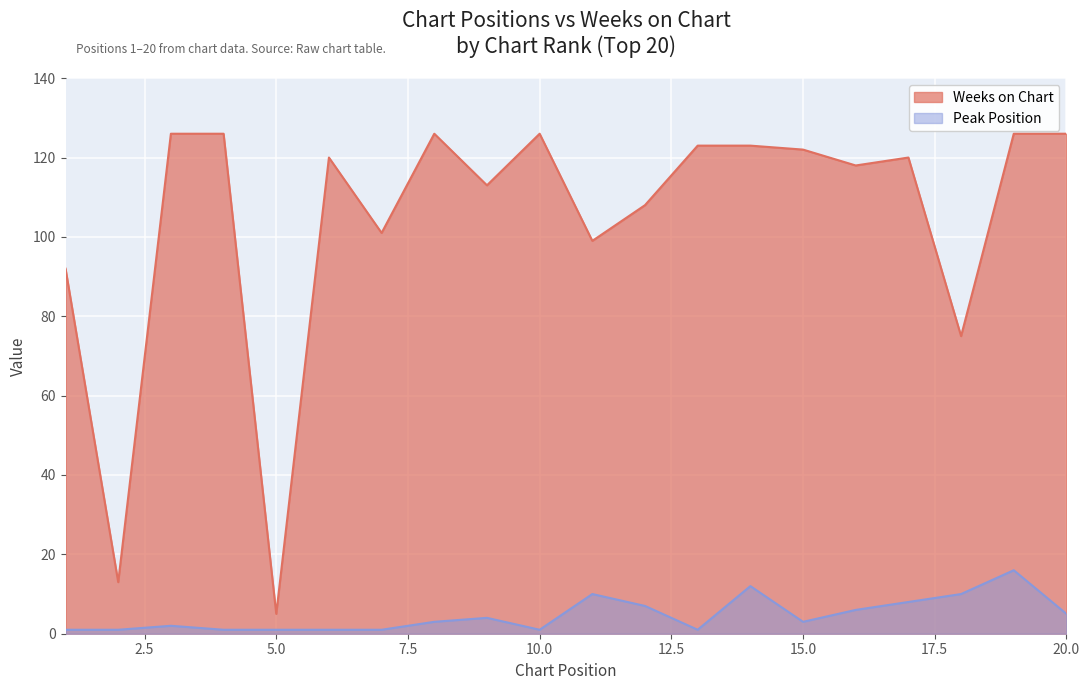

True or false: Weeks on Chart and Peak Position cross at least once.

False